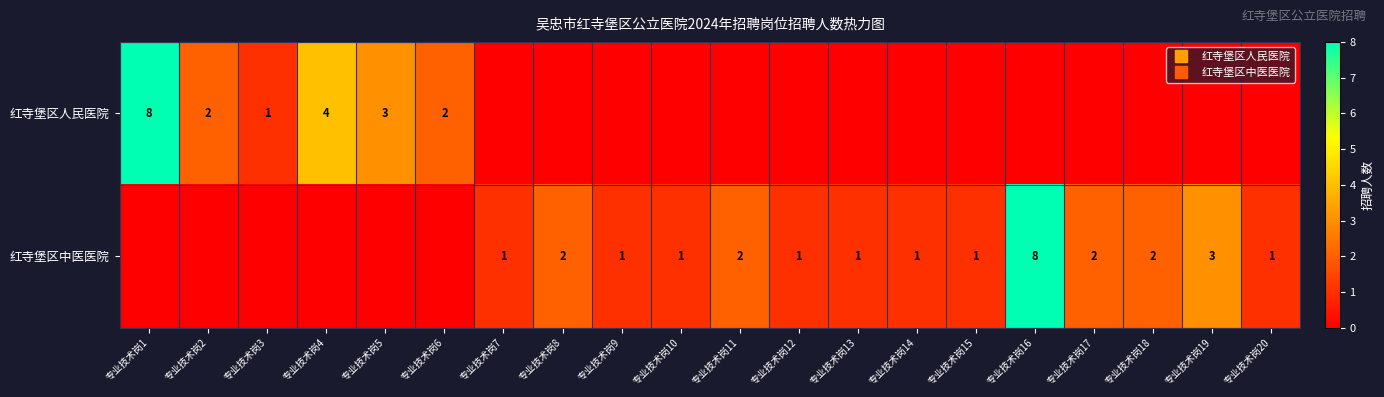

What is the sum of all 红寺堡区中医医院 values?

27